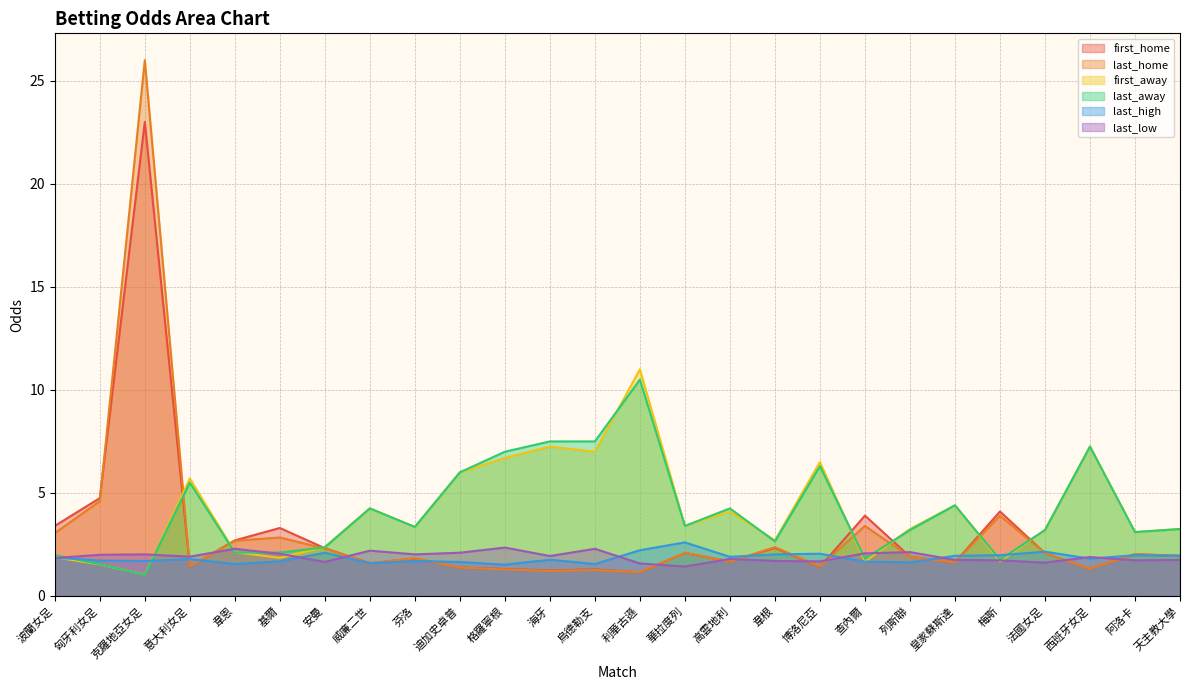

List the labels in order of last_home value, smallest first.

利華古遜, 海牙, 烏德勒支, 格羅寧根, 西班牙女足, 迪加史卓普, 意大利女足, 博洛尼亞, 威廉二世, 皇家蘇斯達, 高雲地利, 芬洛, 列斯聯, 天主教大學, 阿洛卡, 法國女足, 華拉度列, 安曼, 韋根, 韋恩, 基爾, 波蘭女足, 查內爾, 梅斯, 匈牙利女足, 克羅地亞女足